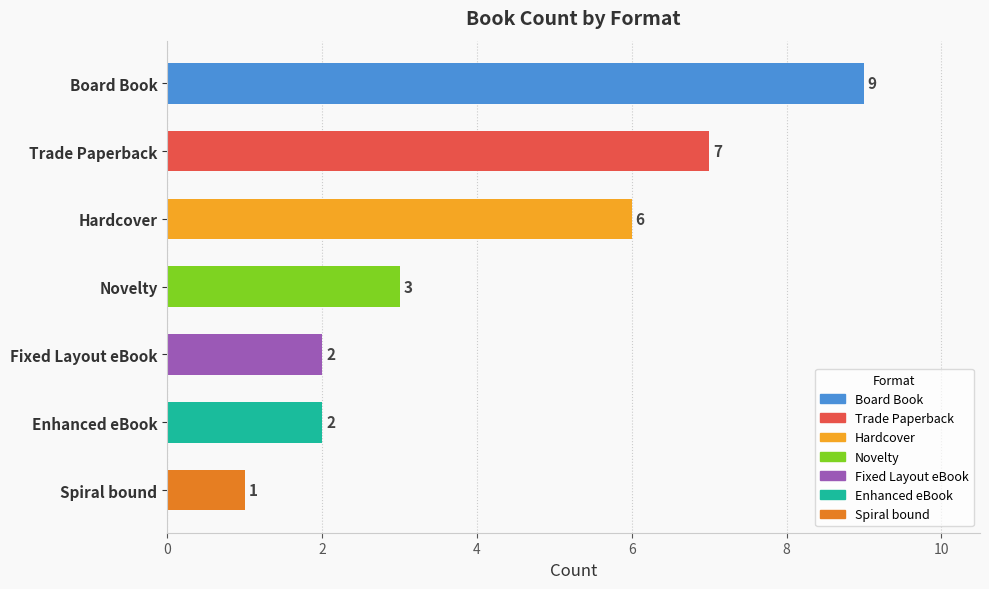

What is the average value?

4